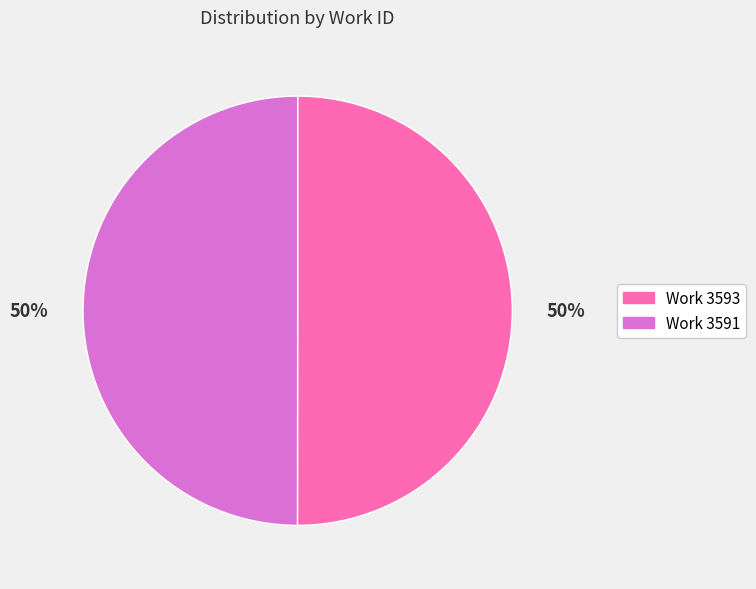

True or false: Work 3593 accounts for 58% of the total.

False